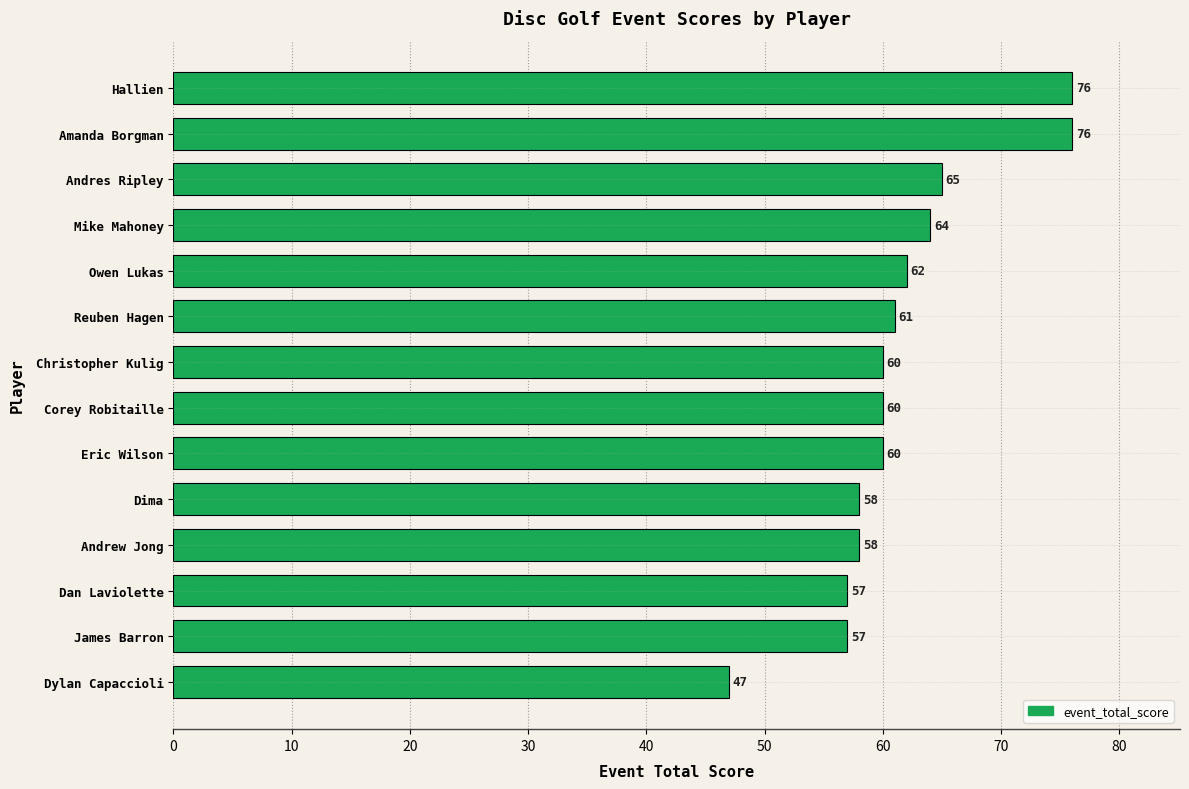

What is the smallest value displayed?

47